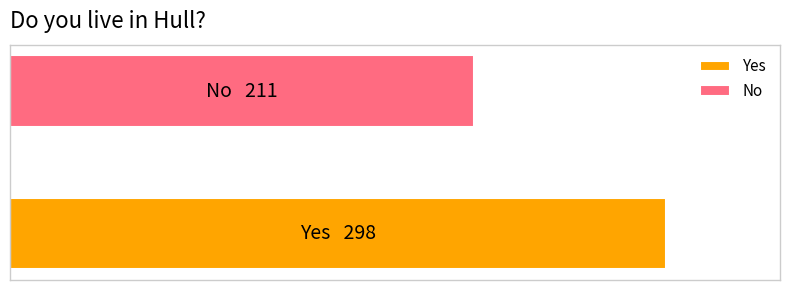

Reading right to left, transcribe all the data shown in this chart.

No=211	Yes=298